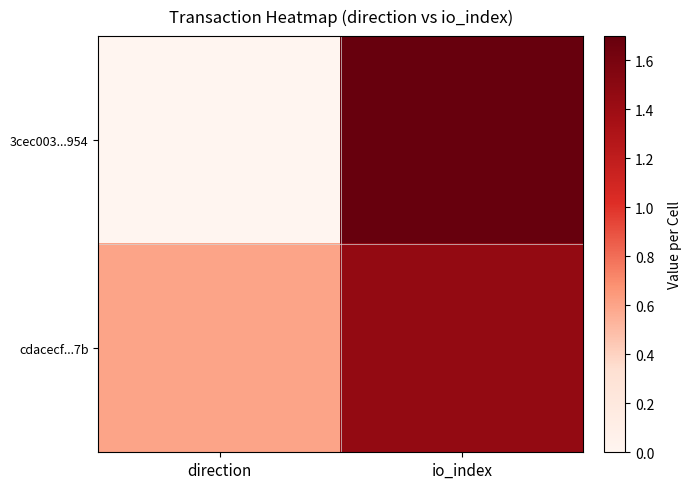

Which label corresponds to the largest value in the chart?

io_index